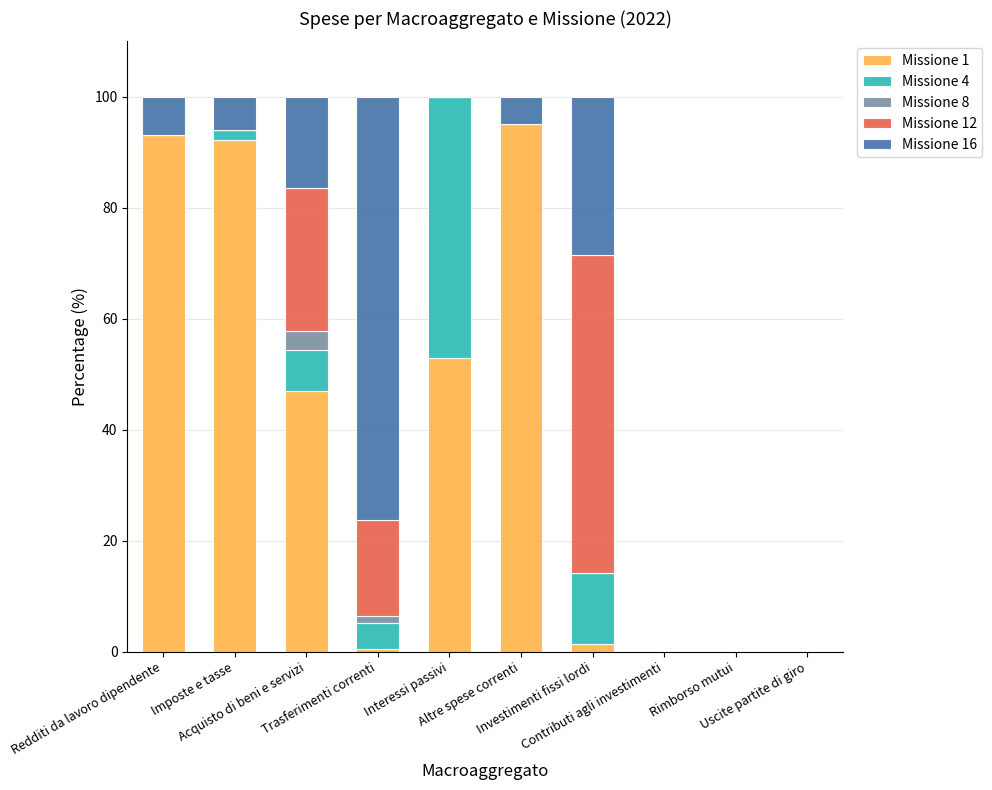

What is the maximum value for Missione 1?

95.2